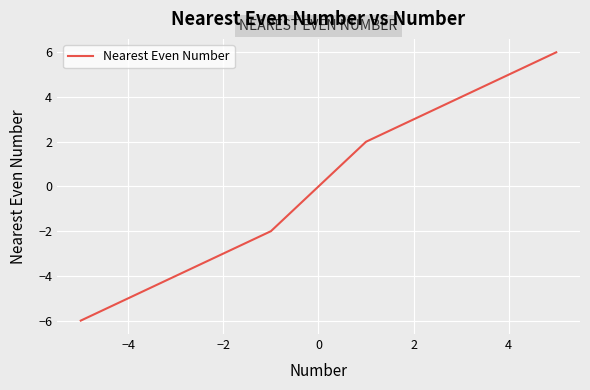

Reading left to right, extract all data points from this chart.

-6	-4	-2	2	4	6